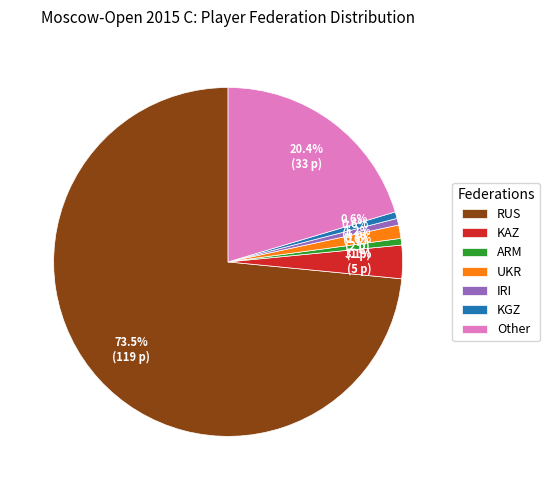

Does RUS account for over 50% of the chart?

Yes